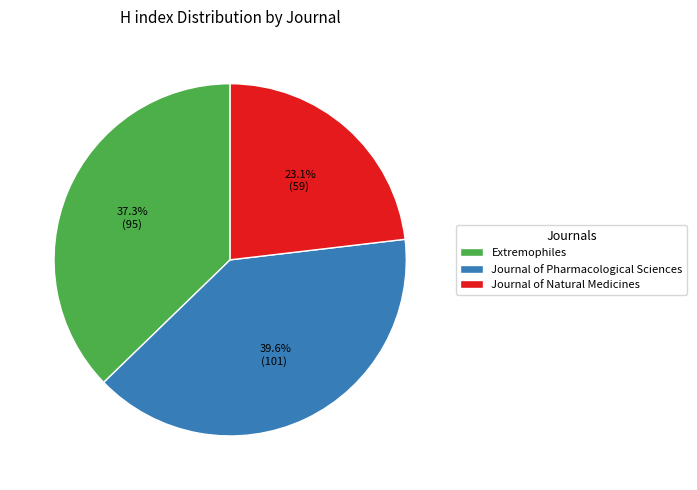

To the nearest percent, what is the difference between the Journal of Pharmacological Sciences and Extremophiles slice percentages?

2%